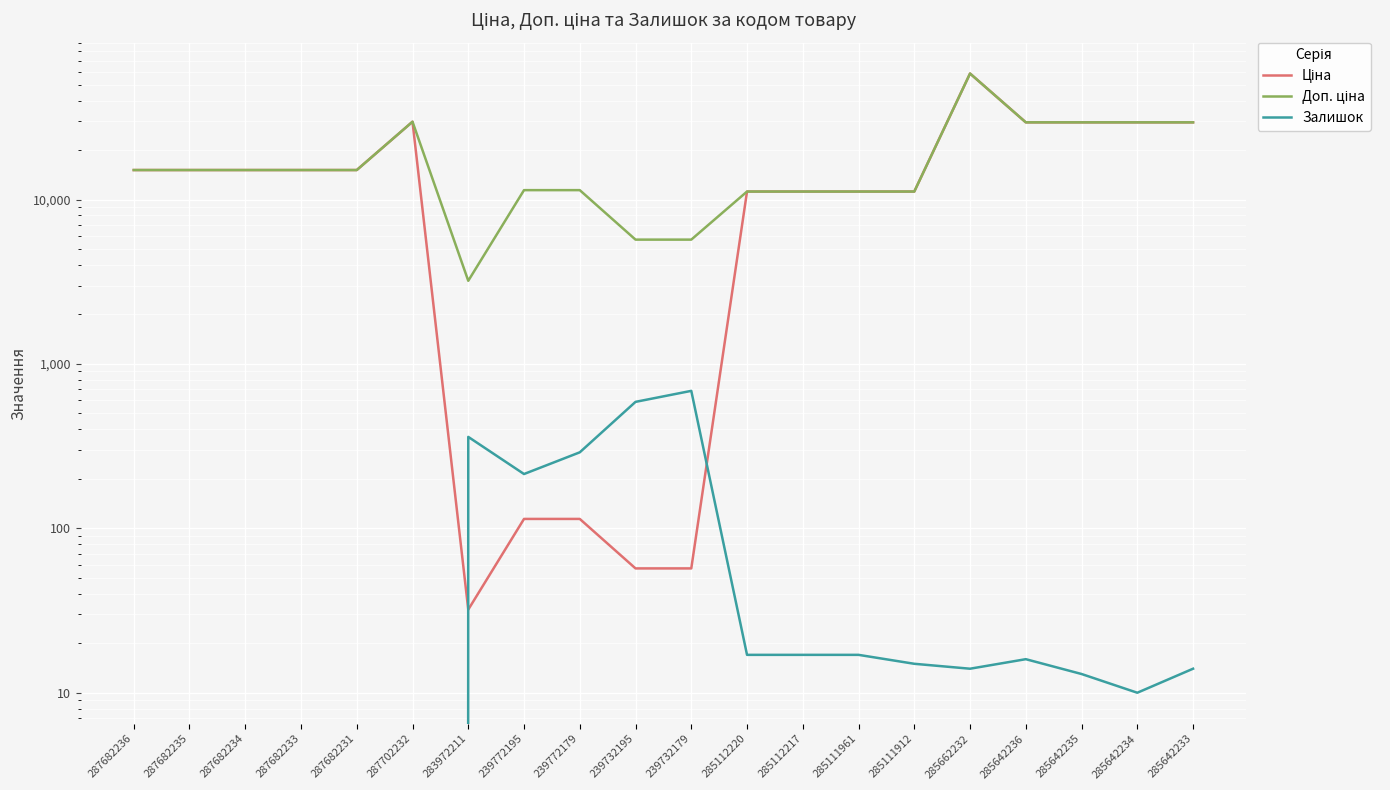

Is this an area chart (filled region under the line)?

No